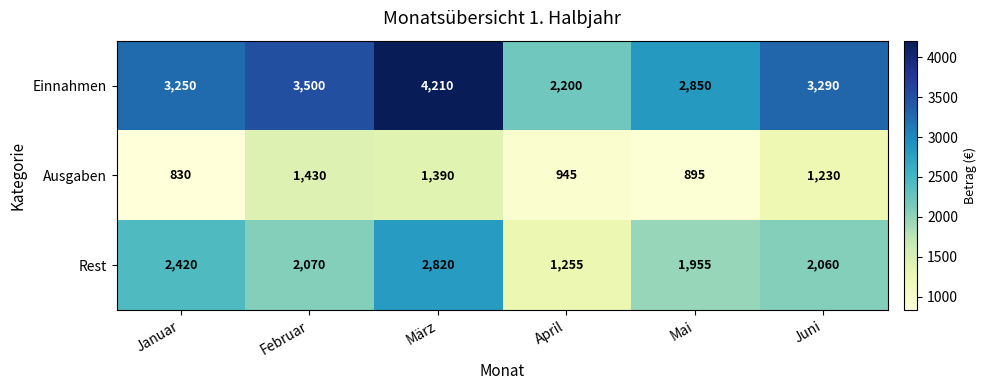

What value does the Einnahmen series have at März?

4210